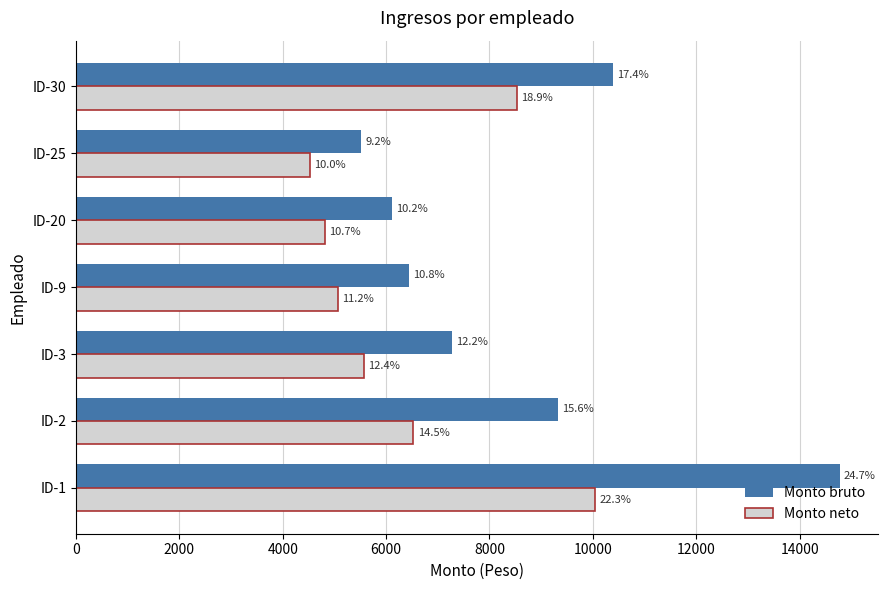

What is the minimum value shown in the chart?

4525.9